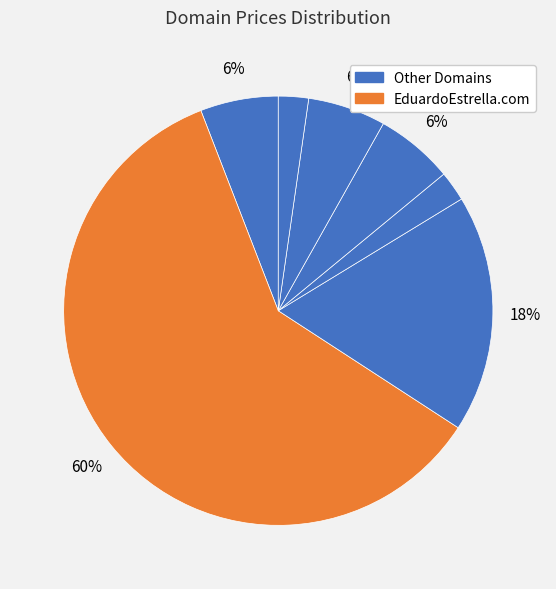

Which slice is the largest?

EduardoEstrella.com